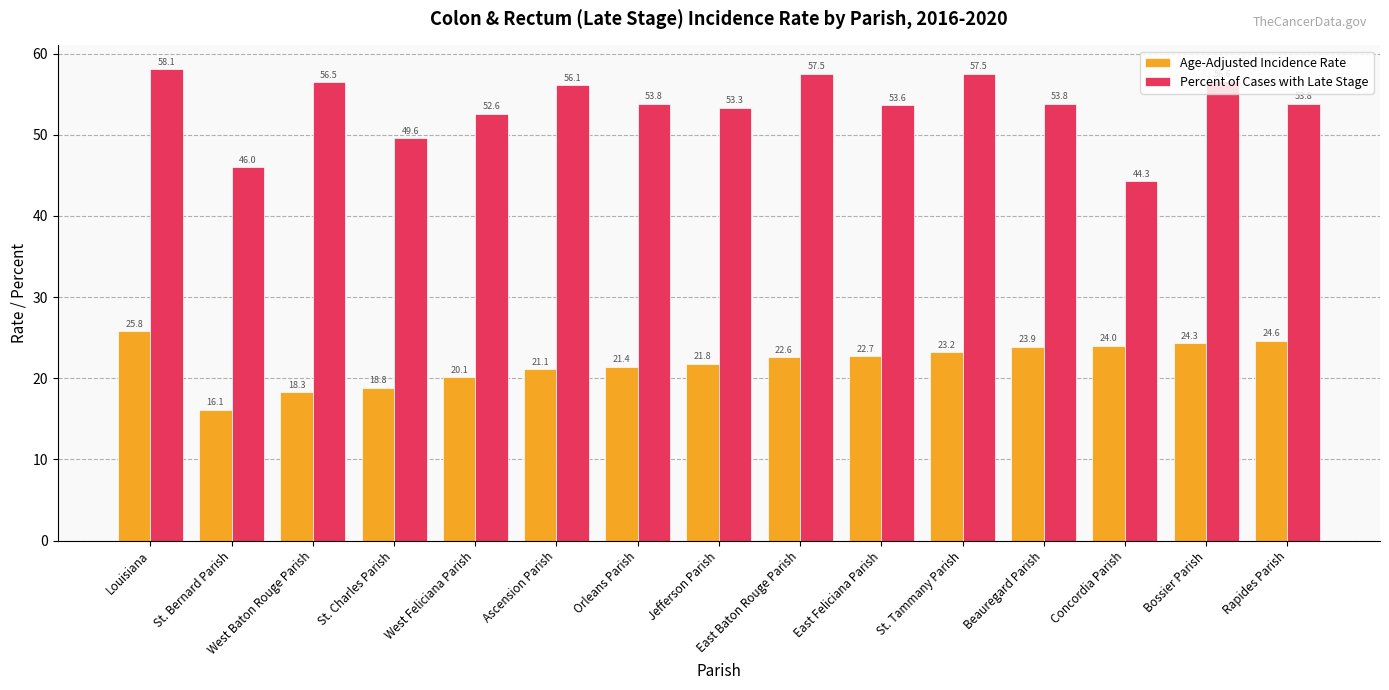

What is the difference between the maximum and minimum values in the Percent of Cases with Late Stage series?

13.8